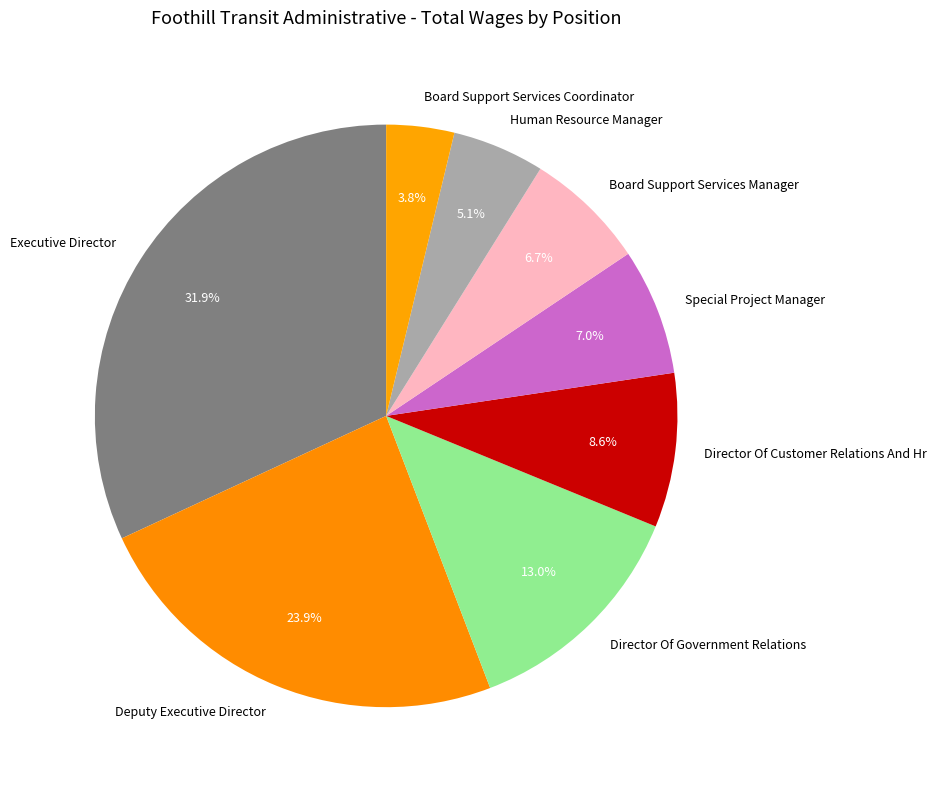

To the nearest percent, what is the difference between the Board Support Services Coordinator and Director Of Government Relations slice percentages?

9%